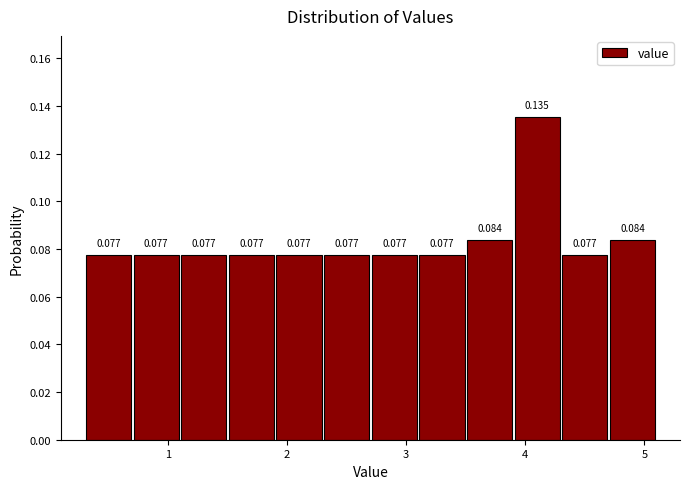

Reading left to right, list every bar in this chart as the range it spans on the x-axis followed by its height.

0.3 to 0.7: 0.077
0.7 to 1.1: 0.077
1.1 to 1.5: 0.077
1.5 to 1.9: 0.077
1.9 to 2.3: 0.077
2.3 to 2.7: 0.077
2.7 to 3.1: 0.077
3.1 to 3.5: 0.077
3.5 to 3.9: 0.084
3.9 to 4.3: 0.135
4.3 to 4.7: 0.077
4.7 to 5.1: 0.084